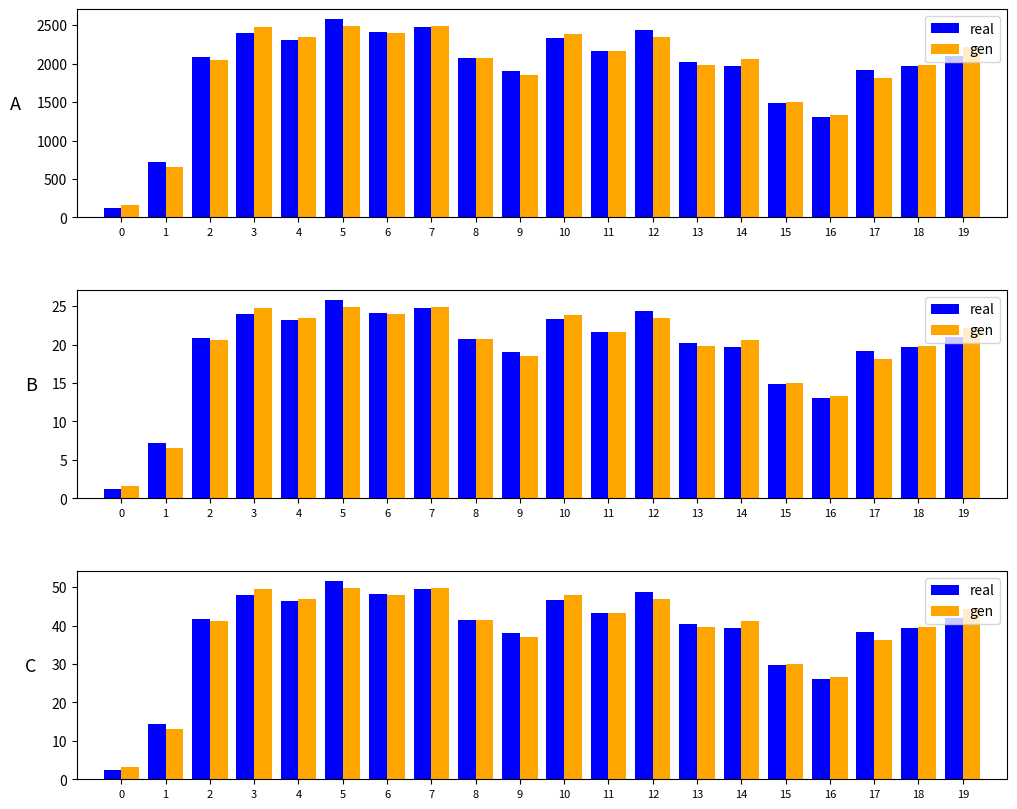

Reading left to right, transcribe all the data shown in this chart.

real: 2.5	14.5	41.7	48.0	46.3	51.6	48.2	49.6	41.4	38.0	46.6	43.2	48.9	40.5	39.5	29.7	26.1	38.4	39.3	42.0
gen: 3.2	13.1	41.1	49.5	46.8	49.7	47.9	49.8	41.6	37.1	47.8	43.3	46.9	39.6	41.3	30.0	26.5	36.2	39.6	44.4